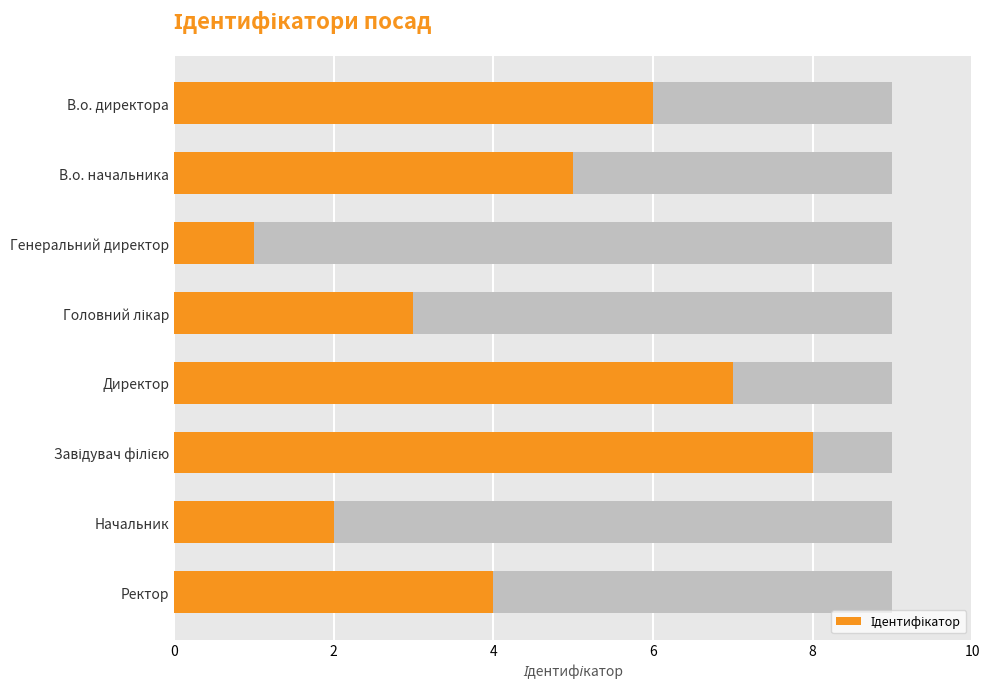

What is the smallest value displayed?

1